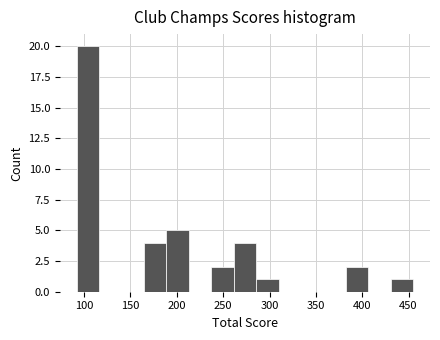

Reading left to right, list every bar in this chart as the range it spans on the x-axis followed by its height. Neither the bar edges nor the heights are printed on the chart, so give them approximately, as read against the axes.

90 to 115: 20
115 to 140: 0
140 to 165: 0
165 to 190: 4
190 to 215: 5
215 to 235: 0
235 to 260: 2
260 to 285: 4
285 to 310: 1
310 to 335: 0
335 to 360: 0
360 to 380: 0
380 to 405: 2
405 to 430: 0
430 to 455: 1